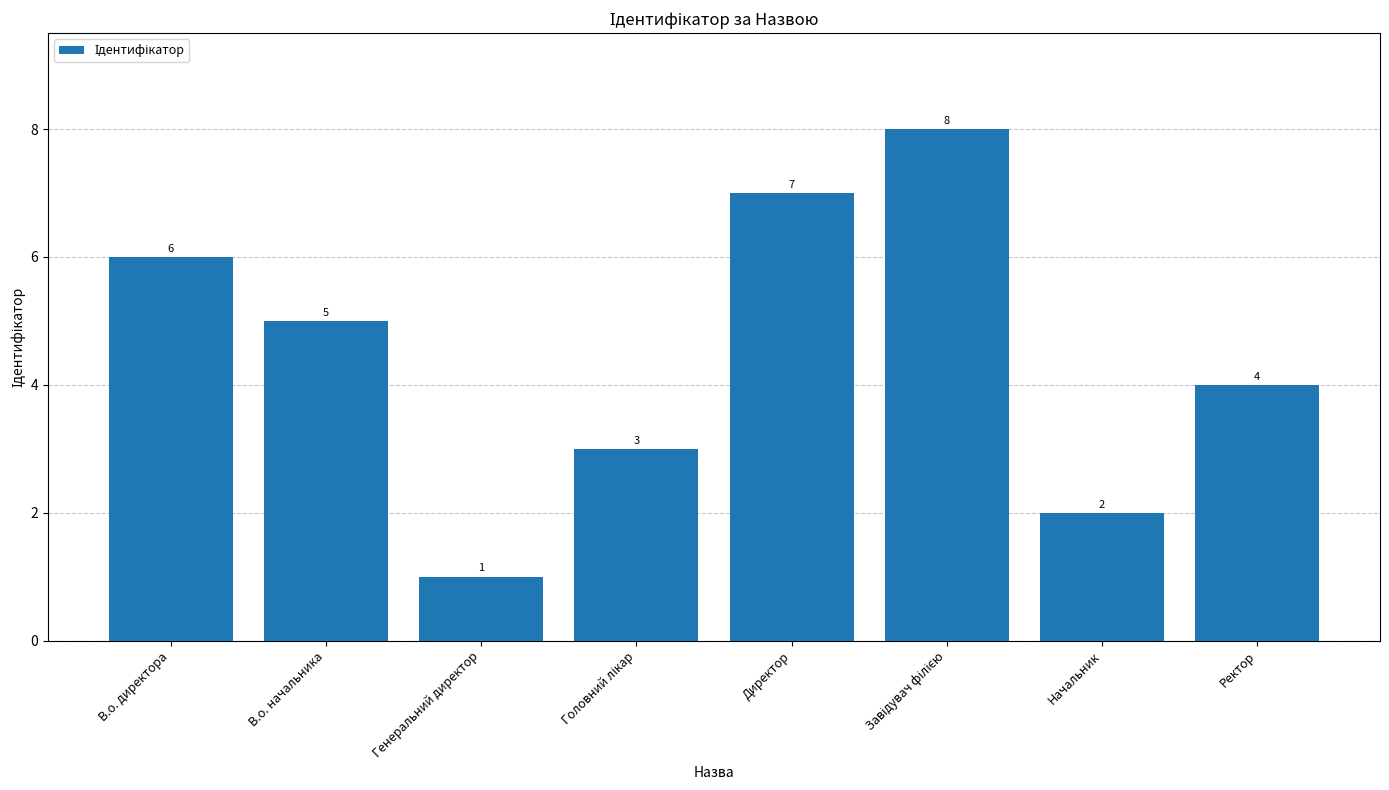

True or false: the data shows 1 at Генеральний директор.

True